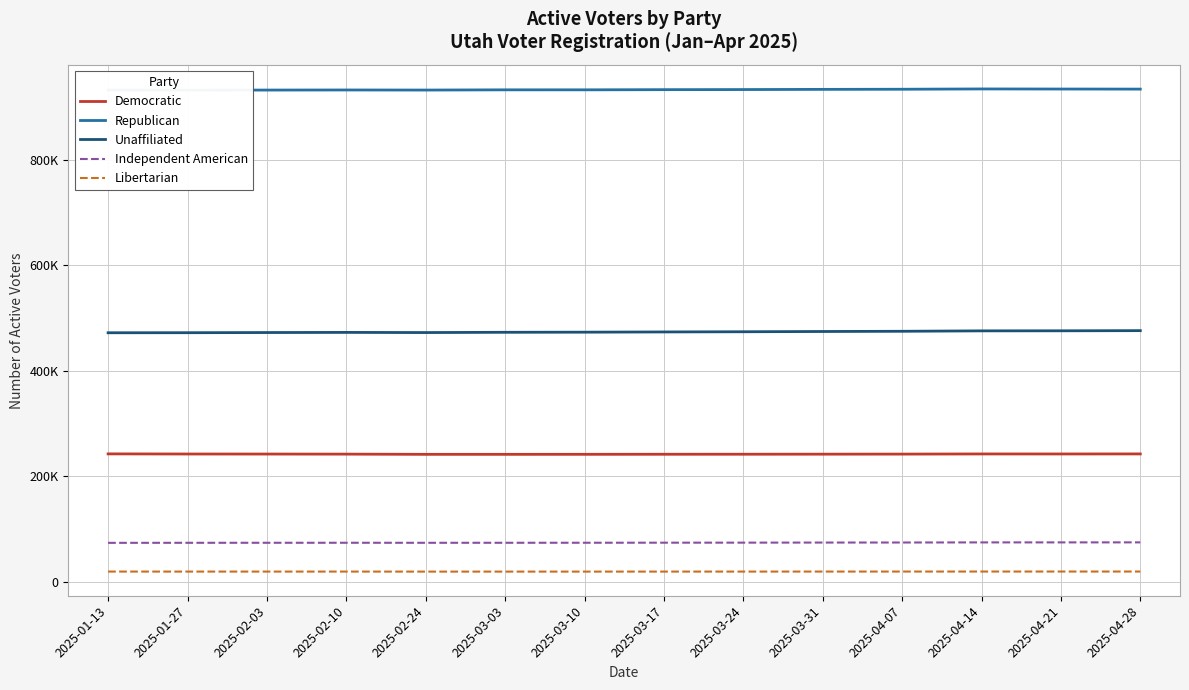

Reading left to right, what are all the values shown in this chart?

Democratic: 2025-01-13=242166	2025-01-27=241932	2025-02-03=241865	2025-02-10=241703	2025-02-24=241297	2025-03-03=241295	2025-03-10=241335	2025-03-17=241456	2025-03-24=241523	2025-03-31=241633	2025-04-07=241767	2025-04-14=242043	2025-04-21=242006	2025-04-28=242093
Republican: 2025-01-13=932445	2025-01-27=932289	2025-02-03=932503	2025-02-10=932673	2025-02-24=932514	2025-03-03=932937	2025-03-10=932949	2025-03-17=933267	2025-03-24=933469	2025-03-31=933827	2025-04-07=934065	2025-04-14=934631	2025-04-21=934463	2025-04-28=934314
Unaffiliated: 2025-01-13=472007	2025-01-27=472098	2025-02-03=472417	2025-02-10=472679	2025-02-24=472385	2025-03-03=472881	2025-03-10=473104	2025-03-17=473544	2025-03-24=473905	2025-03-31=474391	2025-04-07=474796	2025-04-14=475596	2025-04-21=475714	2025-04-28=476015
Independent American: 2025-01-13=73369	2025-01-27=73450	2025-02-03=73496	2025-02-10=73520	2025-02-24=73464	2025-03-03=73496	2025-03-10=73547	2025-03-17=73672	2025-03-24=73750	2025-03-31=73911	2025-04-07=74004	2025-04-14=74209	2025-04-21=74227	2025-04-28=74278
Libertarian: 2025-01-13=18867	2025-01-27=18840	2025-02-03=18841	2025-02-10=18856	2025-02-24=18782	2025-03-03=18794	2025-03-10=18798	2025-03-17=18836	2025-03-24=18847	2025-03-31=18872	2025-04-07=18891	2025-04-14=18918	2025-04-21=18924	2025-04-28=18930